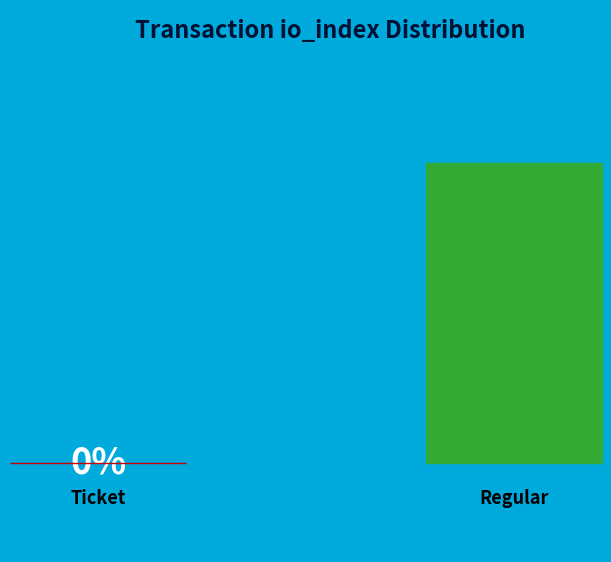

What portion of the pie excludes Ticket (io_index=0)?

100.0%